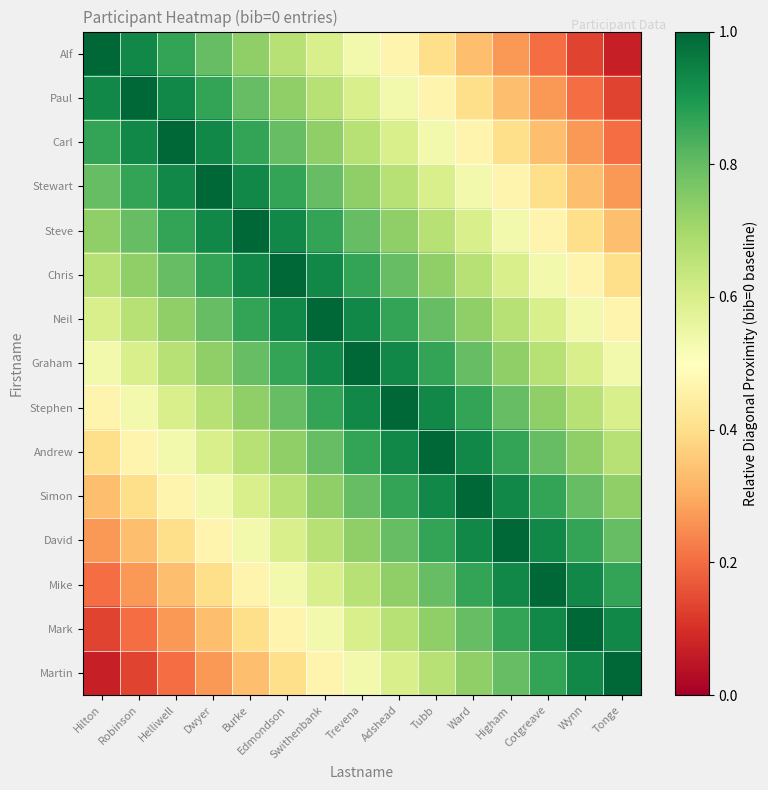

Which series changed the most between Burke and Tubb?

Alf